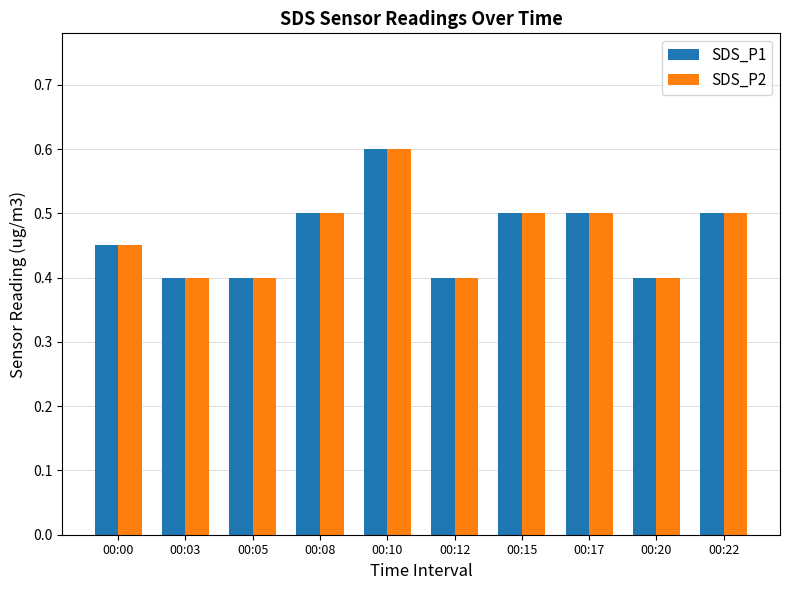

What is the greatest value displayed?

0.6